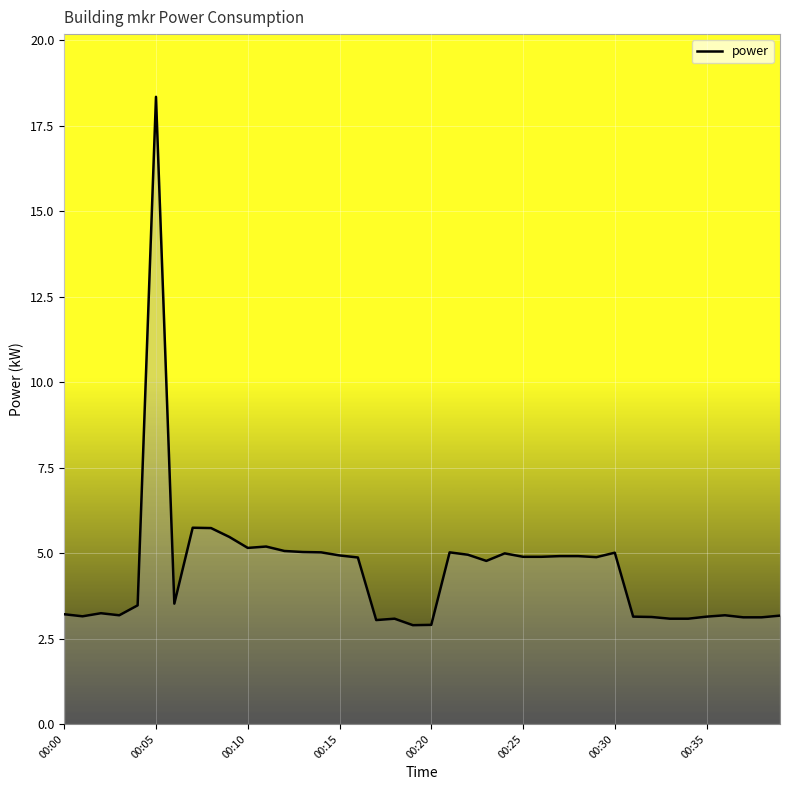

What is the greatest value displayed?

18.3